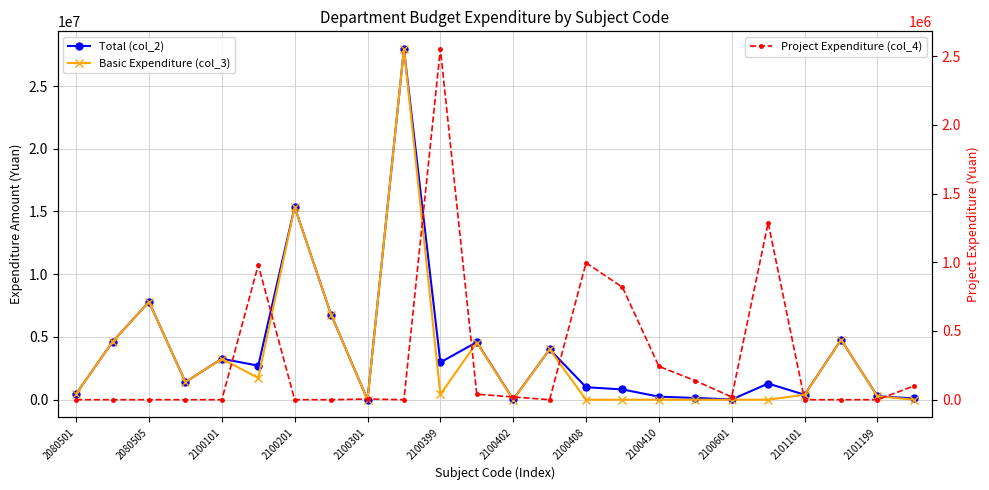

Reading left to right, list all the values displayed in this chart.

Total (col_2): 463777.8	4615240.0	7805448.6	1410087.6	3260937.2	2714569.9	15364758.2	6783559.2	5000.0	27959631.9	2973330.0	4593776.0	20000.0	4012624.1	996100.0	817800.0	242560.0	138000.0	20000.0	1287000.0	394447.8	4776020.1	278690.0	100000.0
Basic Expenditure (col_3): 463777.8	4615240.0	7805448.6	1410087.6	3260937.2	1734569.9	15364758.2	6783559.2	0.0	27959631.9	421200.0	4553776.0	0.0	4012624.1	0.0	0.0	0.0	0.0	0.0	0.0	394447.8	4776020.1	278690.0	0.0
Project Expenditure (col_4): 0.0	0.0	0.0	0.0	0.0	980000.0	0.0	0.0	5000.0	0.0	2552130.0	40000.0	20000.0	0.0	996100.0	817800.0	242560.0	138000.0	20000.0	1287000.0	0.0	0.0	0.0	100000.0